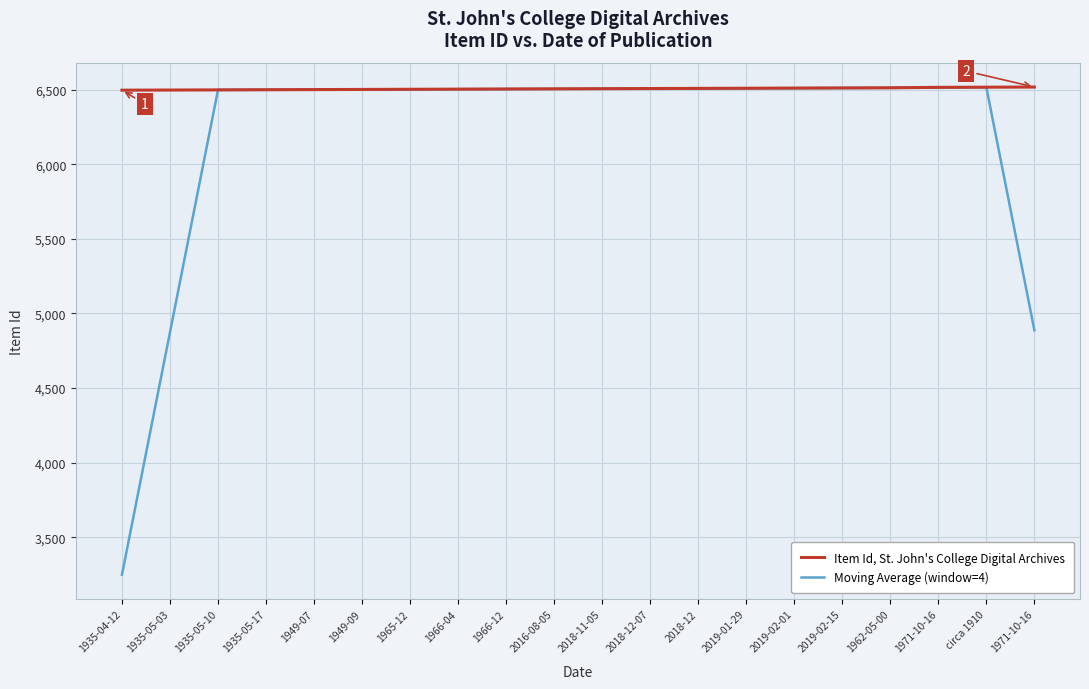

Which series has the largest total across all categories?

Item Id, St. John's College Digital Archives